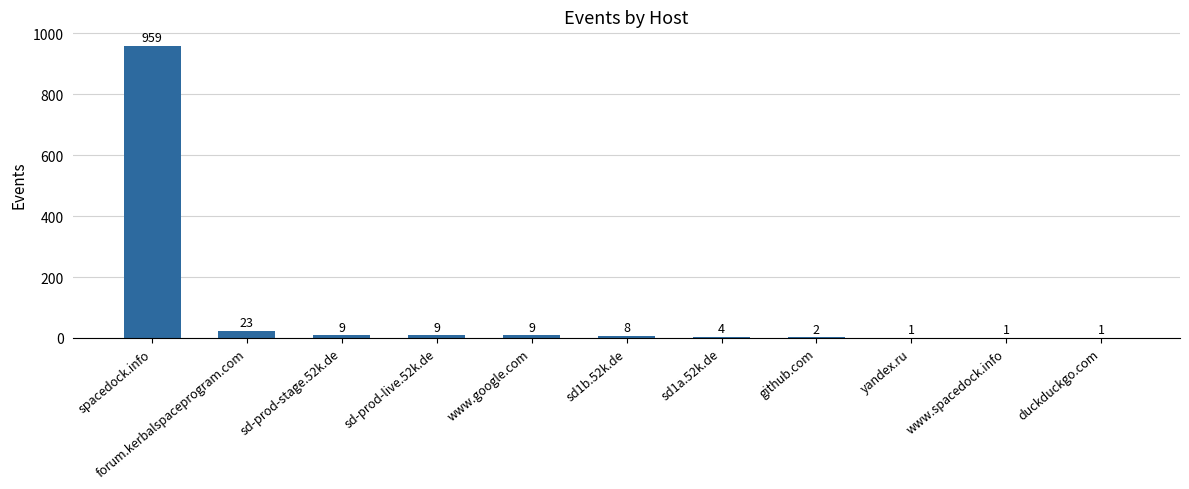

What is the change in value from spacedock.info to yandex.ru?

-958